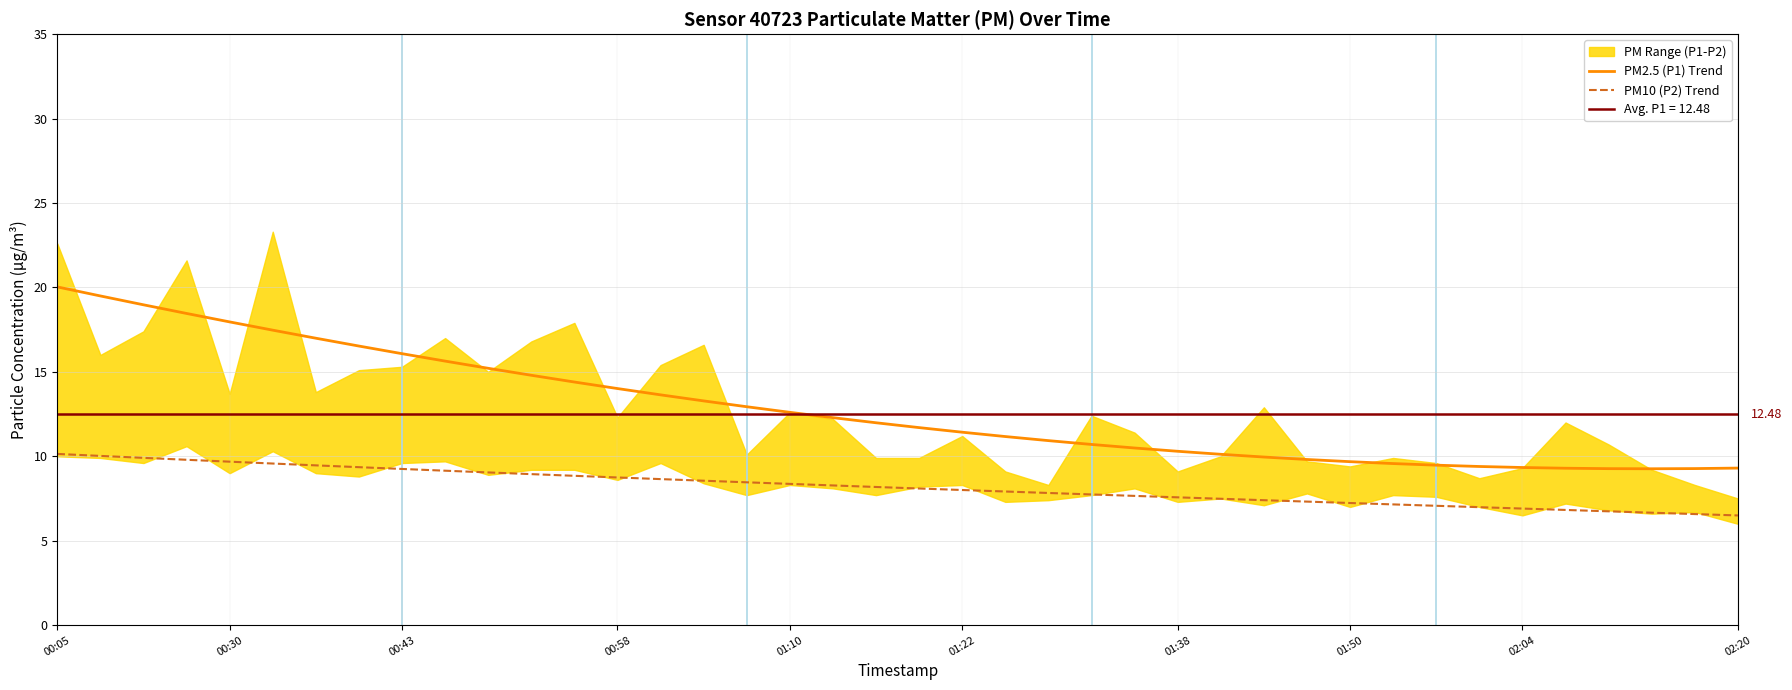

True or false: PM2.5 (P1) Trend and PM10 (P2) Trend intersect in this chart.

False